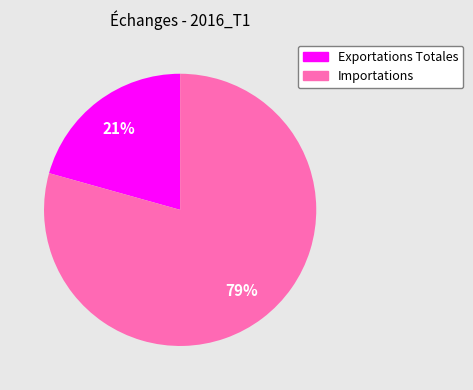

Do Exportations Totales and Importations together represent more than half of the pie?

Yes